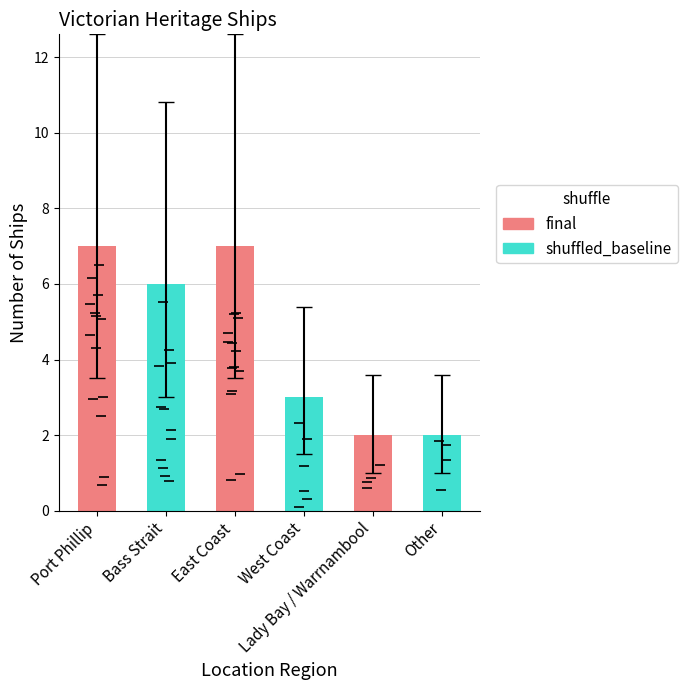

What is the ratio of the value at Bass Strait to the value at Lady Bay / Warrnambool?

3.0